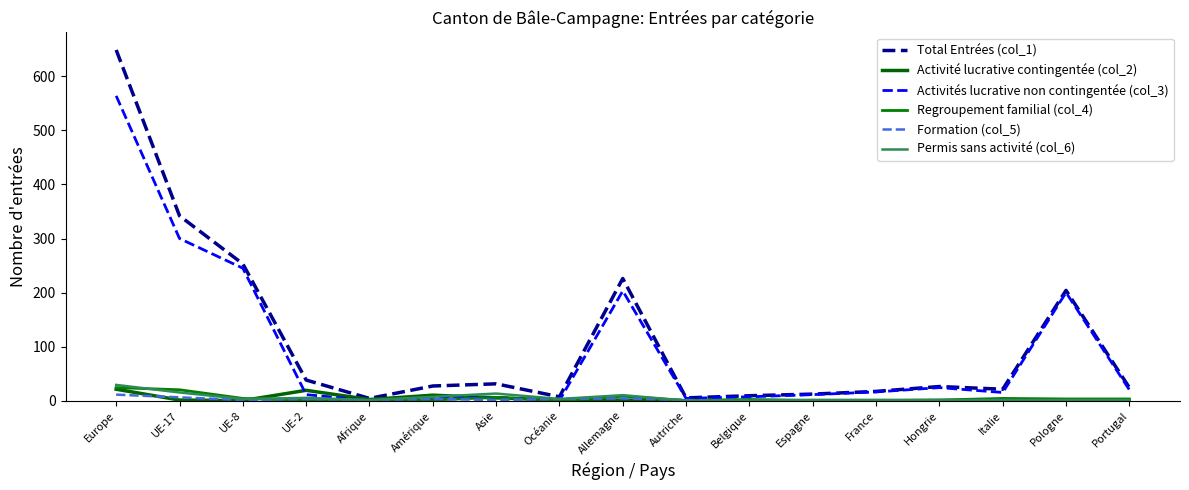

What is the spread (max minus min) of values at Portugal?

24